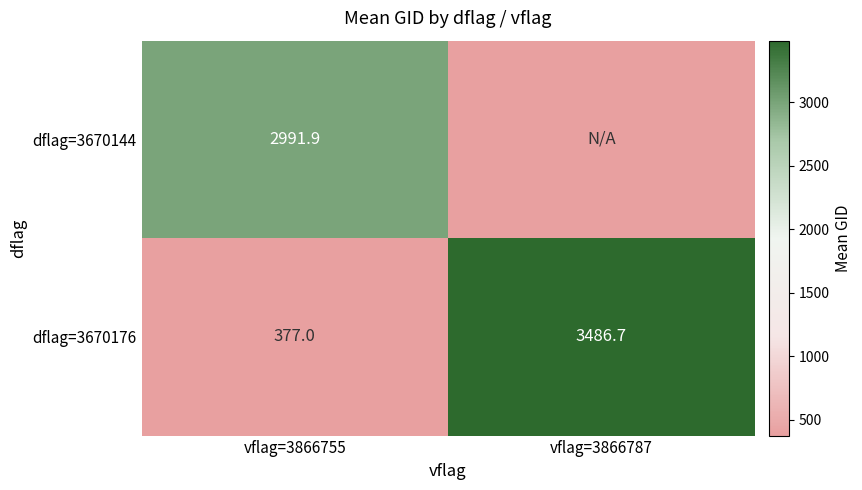

How many values in the dflag=3670176 series are below 3486?

1